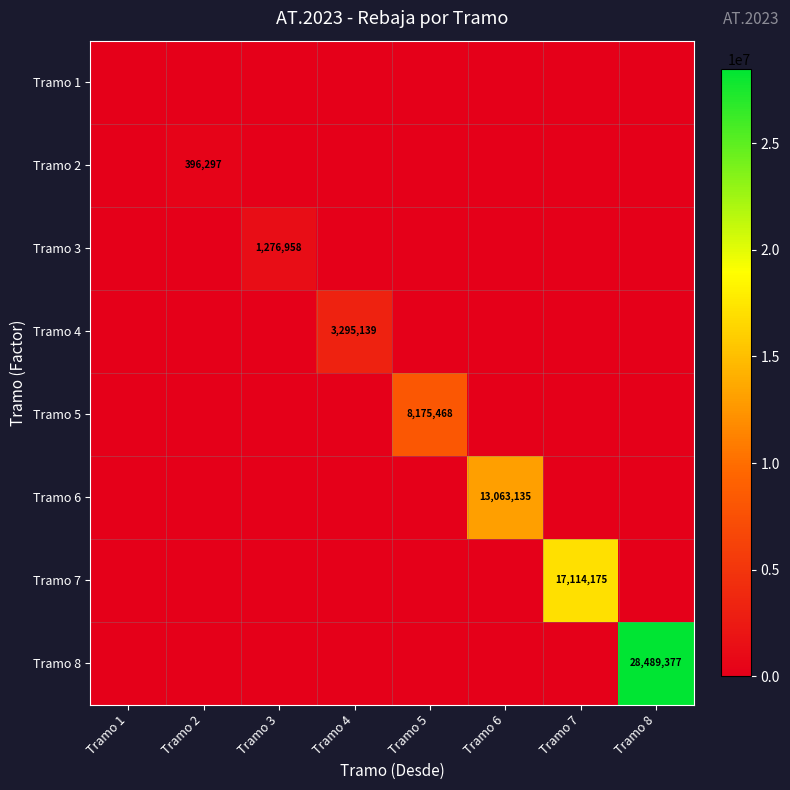

Is it true that Tramo 2 equals 681964 at Tramo 2?

False